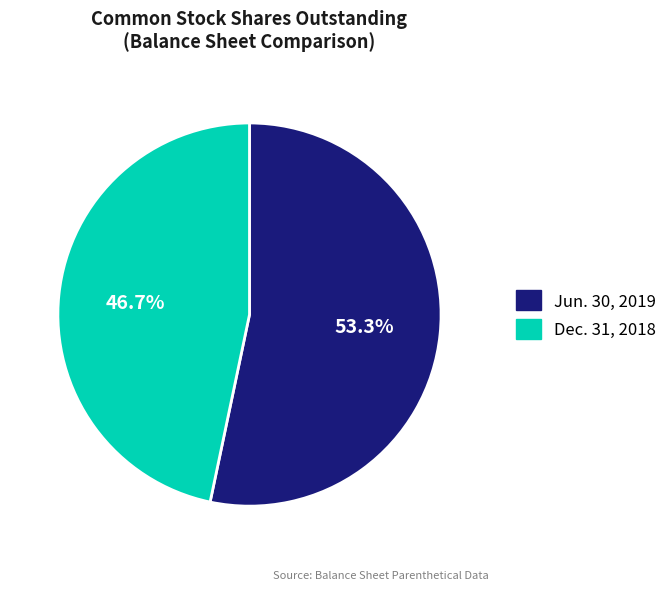

To the nearest percent, what percentage of the pie is Dec. 31, 2018?

47%